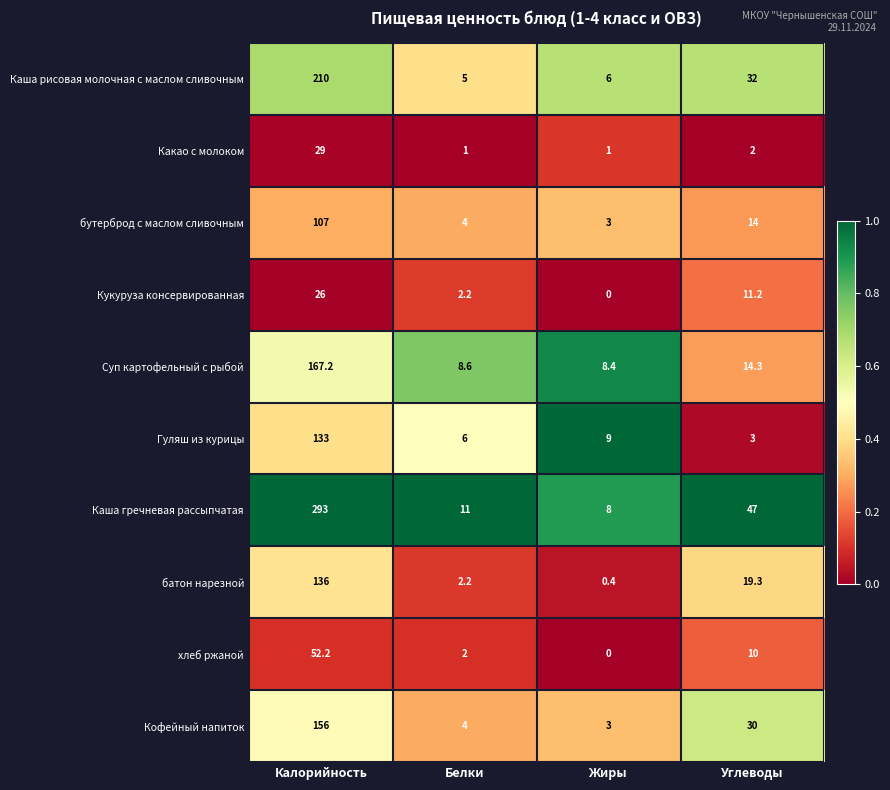

The value of хлеб ржаной at Калорийность is 90.7. True or false?

False